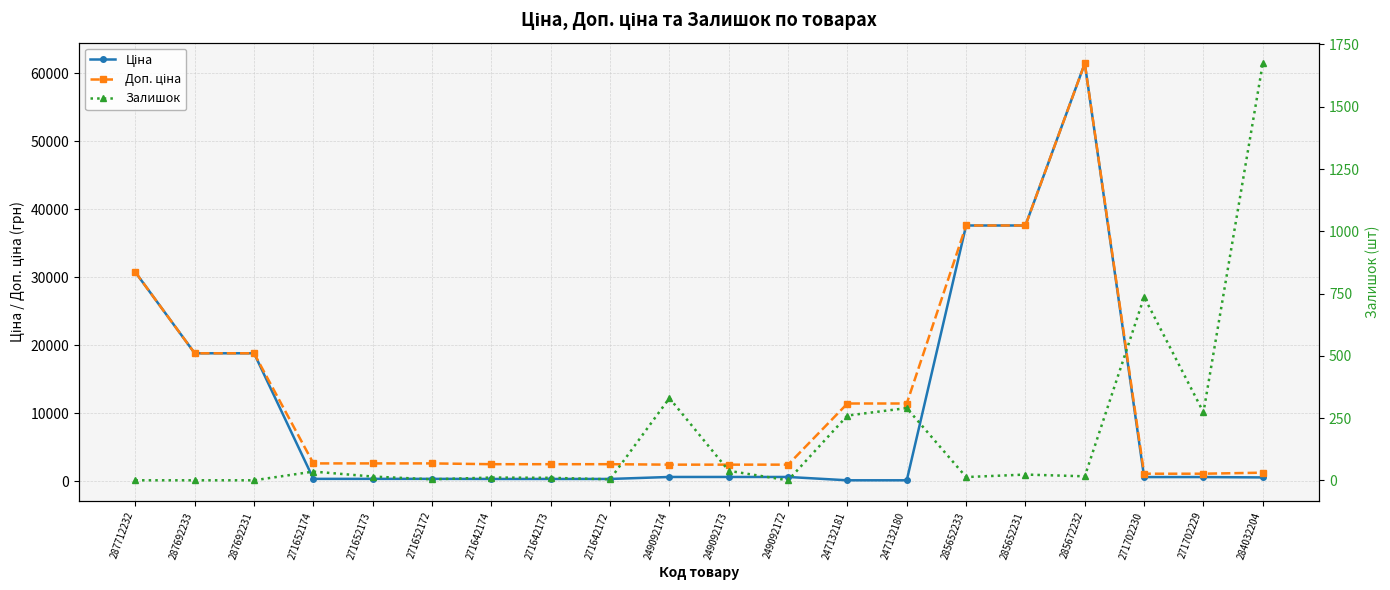

What position from the left is 284032204?

20